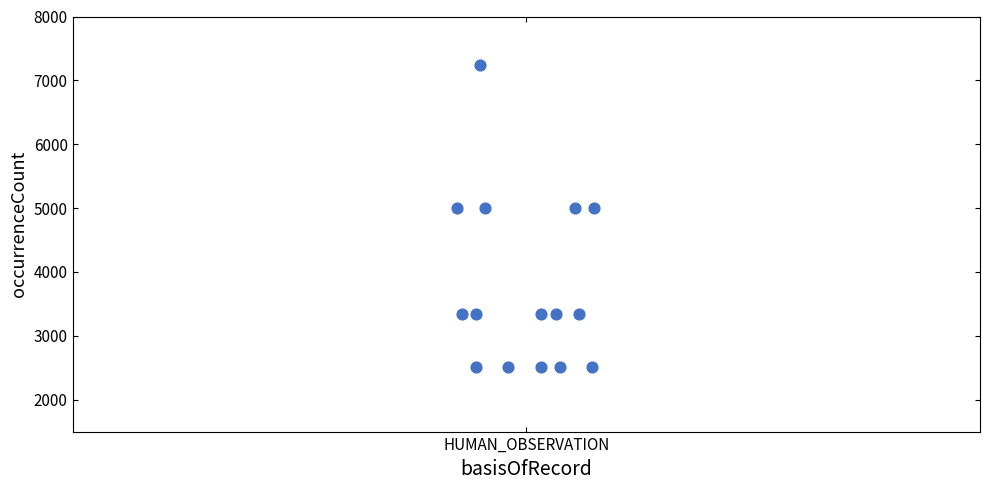

What is the range of Y values (max minus min)?

4729